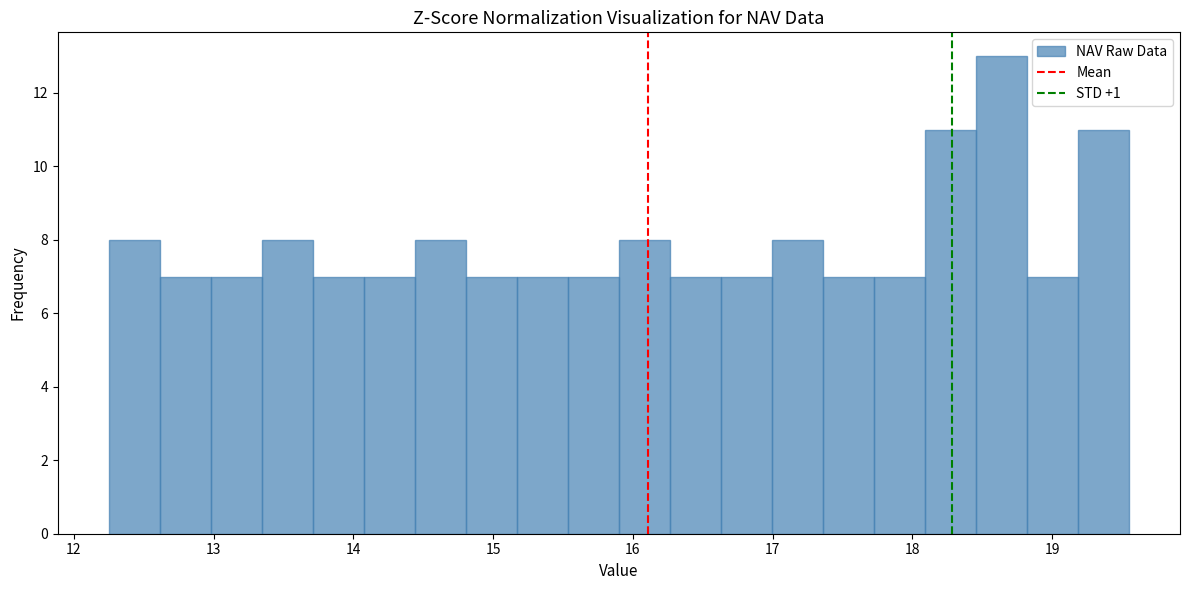

Around what value on the x-axis is the tallest bar? Give the approximate position of its centre, as read against the axis.

18.6